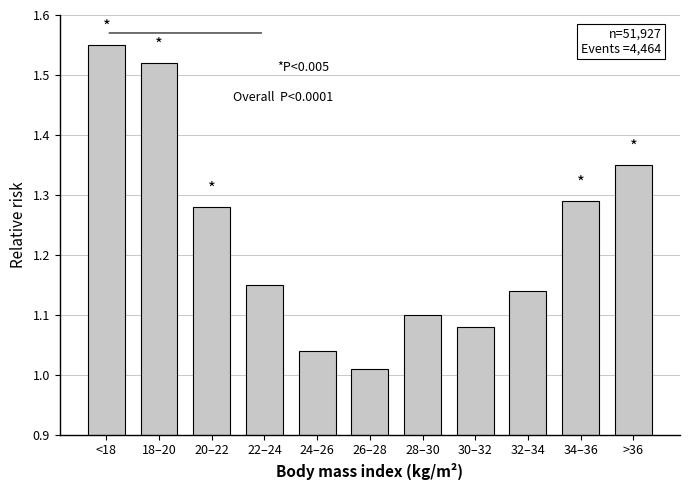

How many bars are there in total?

11